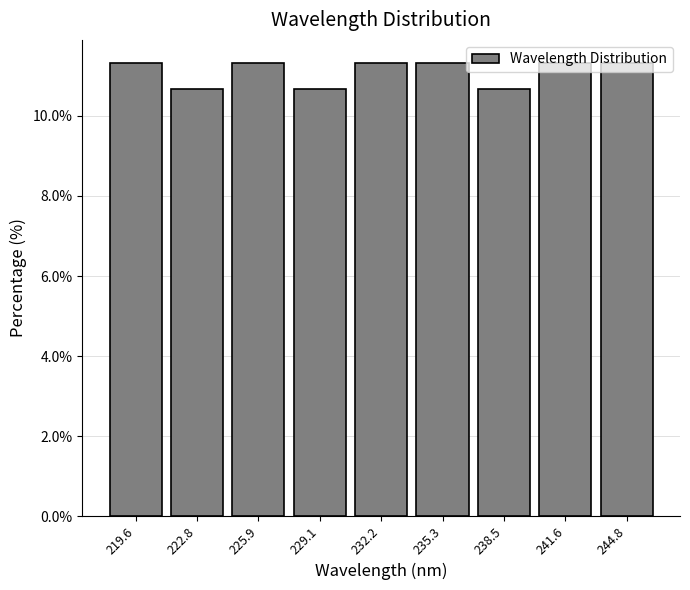

Reading left to right, list every bar in this chart as the range it spans on the x-axis followed by its height. Neither the bar edges nor the heights are printed on the chart, so give them approximately, as read against the axes.

218.0 to 221.0: 11.4
221.0 to 224.5: 10.6
224.5 to 227.5: 11.4
227.5 to 230.5: 10.6
230.5 to 234.0: 11.4
234.0 to 237.0: 11.4
237.0 to 240.0: 10.6
240.0 to 243.0: 11.4
243.0 to 246.5: 11.4